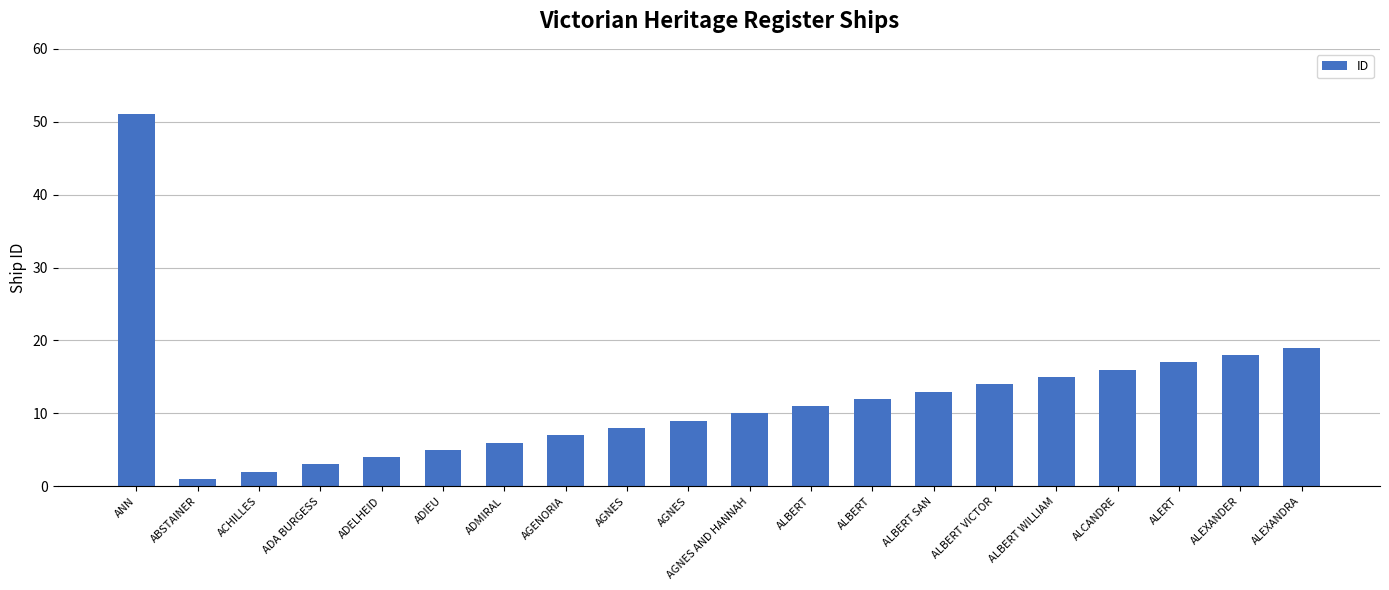

List the labels in order of value, smallest first.

ABSTAINER, ACHILLES, ADA BURGESS, ADELHEID, ADIEU, ADMIRAL, AGENORIA, AGNES, AGNES, AGNES AND HANNAH, ALBERT, ALBERT, ALBERT SAN, ALBERT VICTOR, ALBERT WILLIAM, ALCANDRE, ALERT, ALEXANDER, ALEXANDRA, ANN